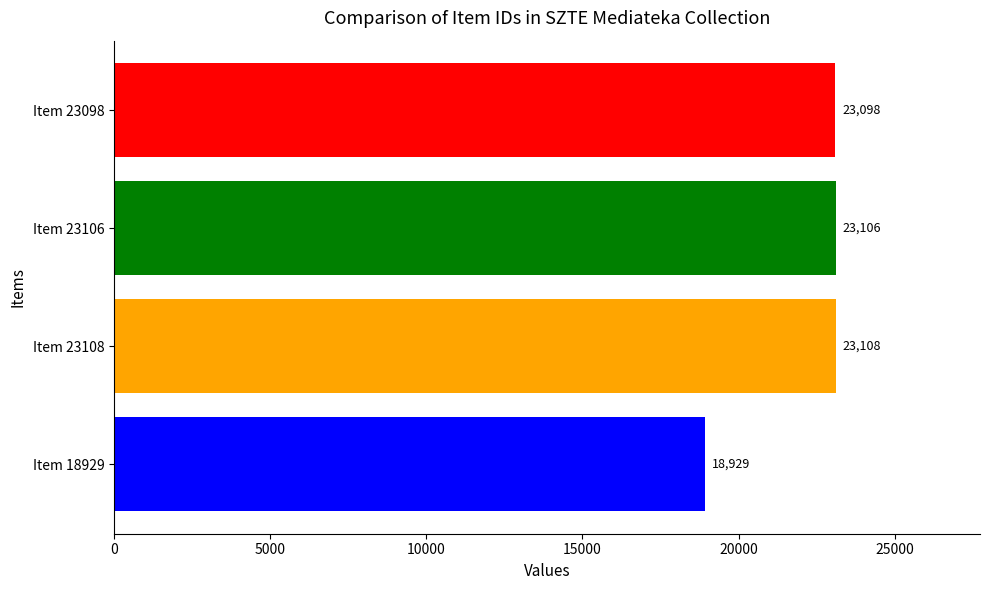

Does the chart contain stacked bars?

No